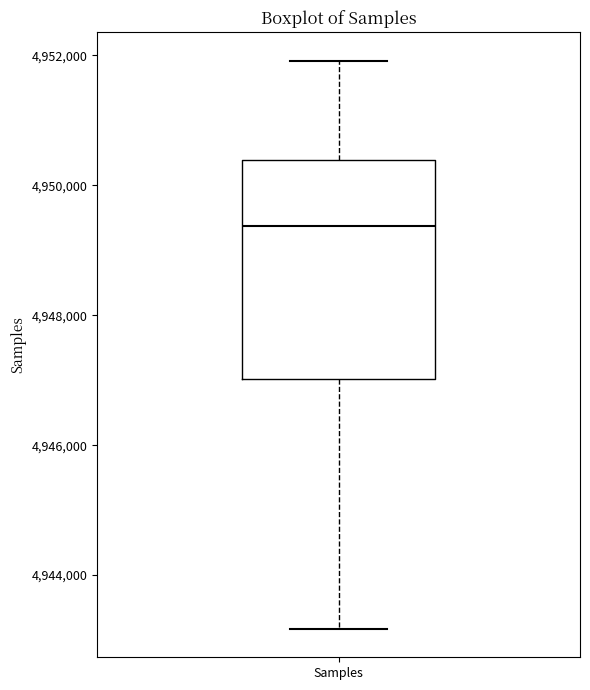

Read this box plot against the y-axis: the position of the median line, the range covered by the box, and the ends of both whiskers. The values are not printed on the chart, so give them approximately, as read against the axis.

median 4949400, box 4947000 to 4950400, whiskers 4943200 to 4952000